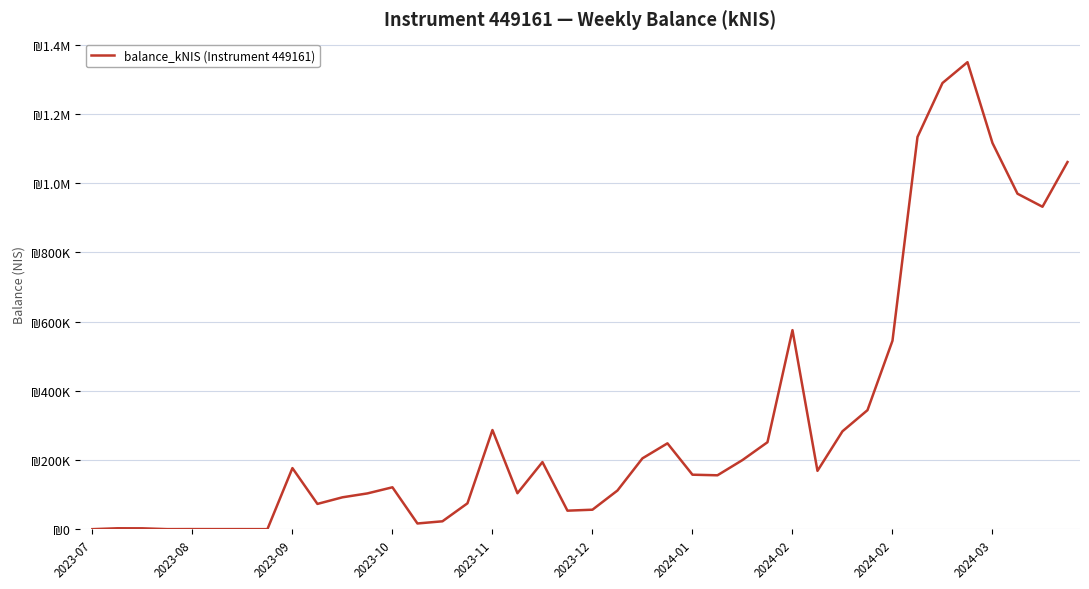

Is this an area chart (filled region under the line)?

No